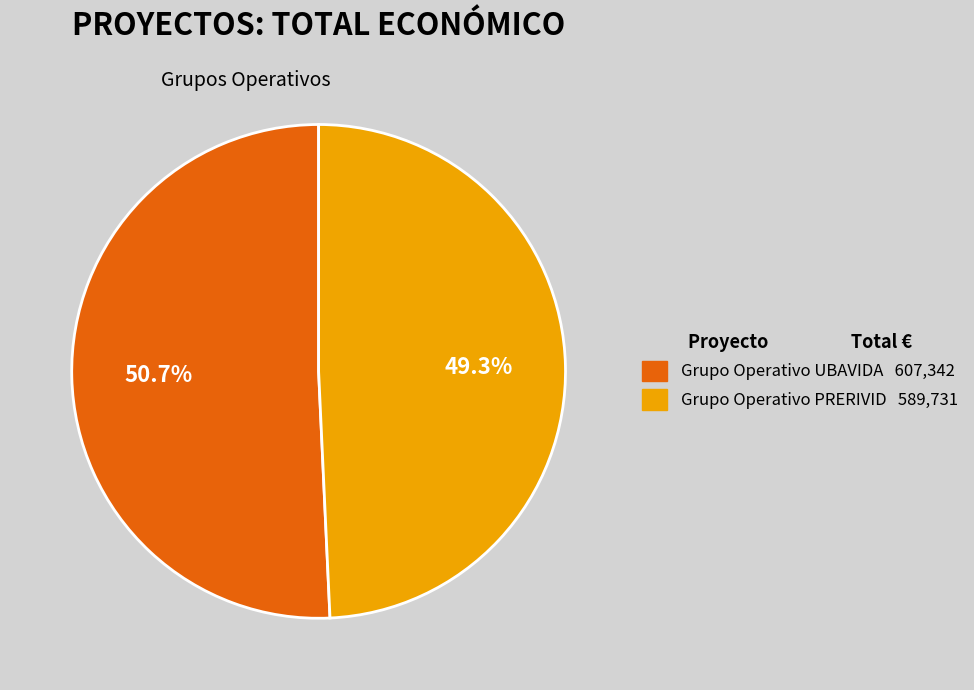

Is it true that Grupo Operativo PRERIVID is 49% of the pie?

True